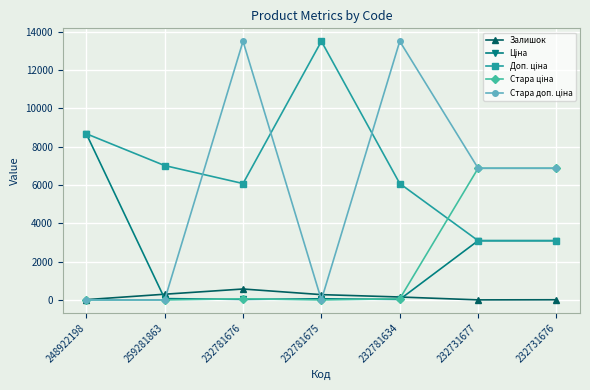

In Залишок, how many points are lower than both neighbors (excluding endpoints)?

1